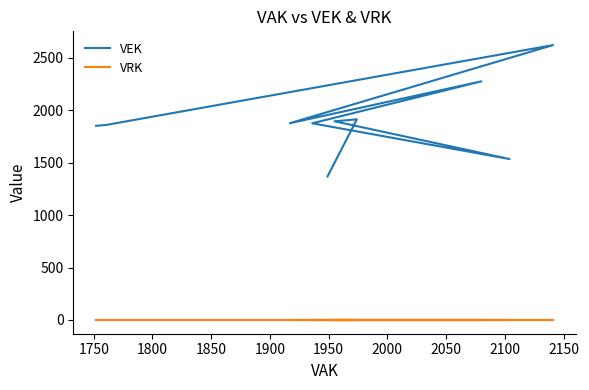

True or false: VEK and VRK intersect in this chart.

False